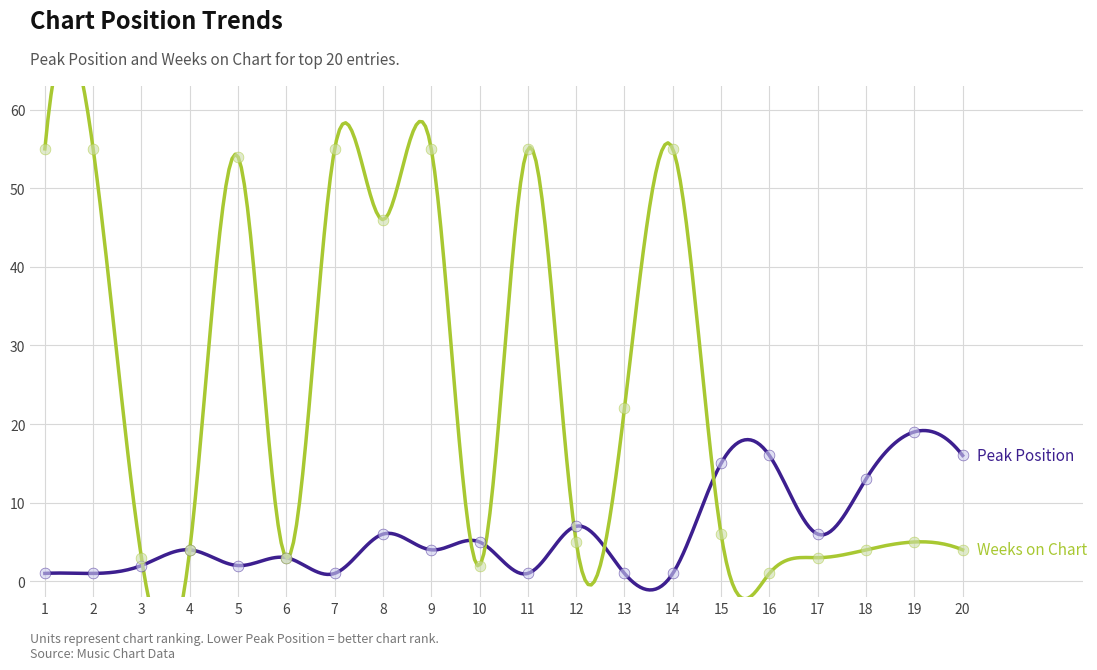

Which series has the largest total across all categories?

Weeks on Chart